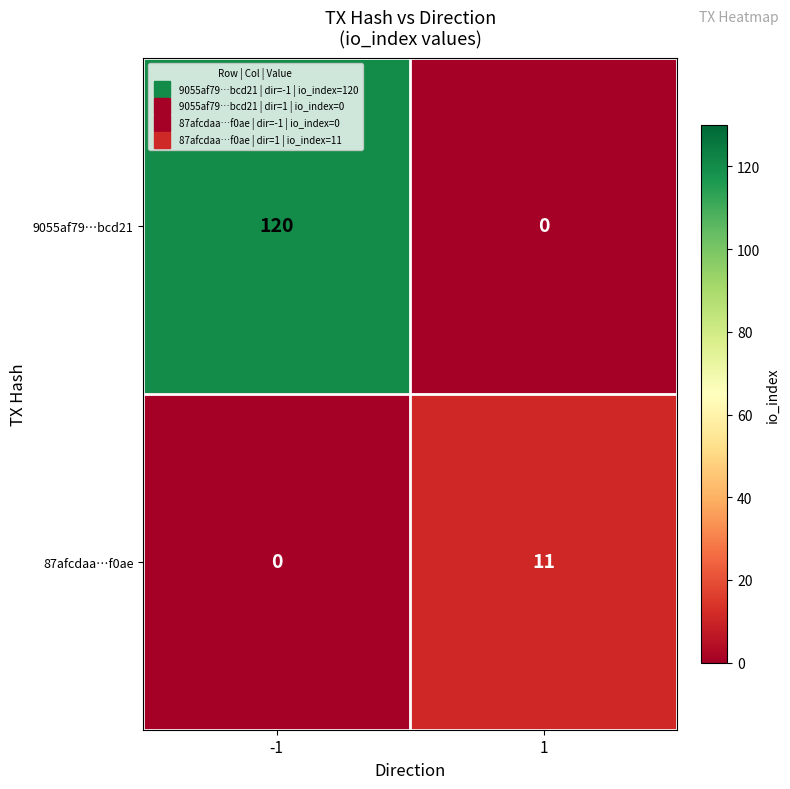

The 87afcdaa…f0ae series shows 0 at -1. True or false?

True